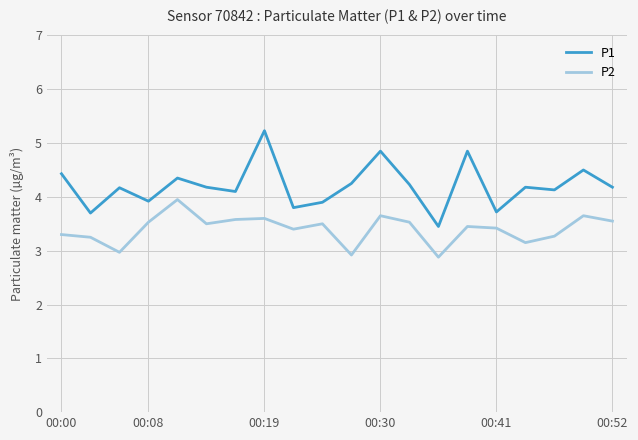

True or false: P2 and P1 cross at least once.

False